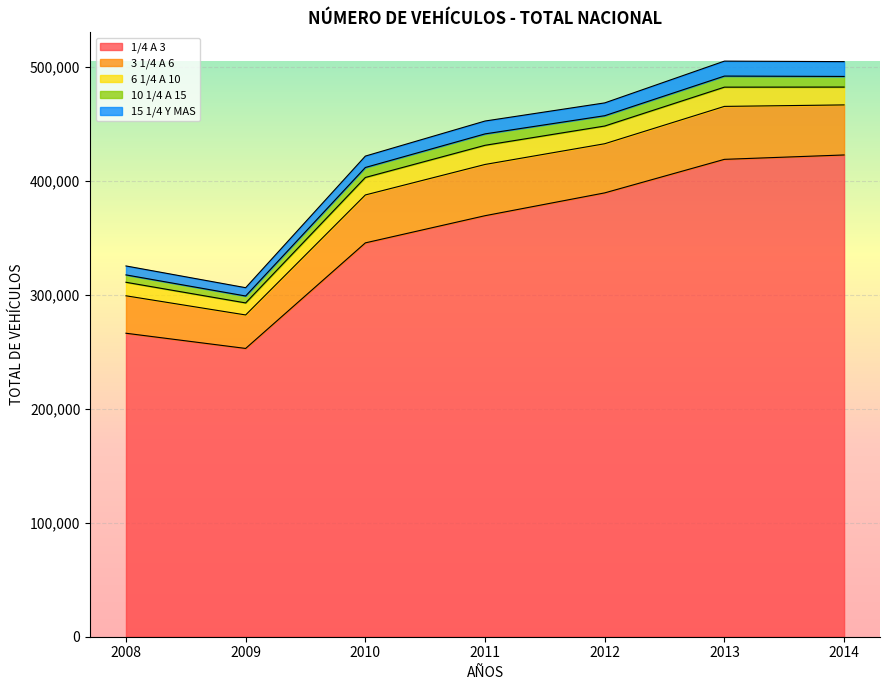

The 6 1/4 A 10 series shows 7299 at 2008. True or false?

False